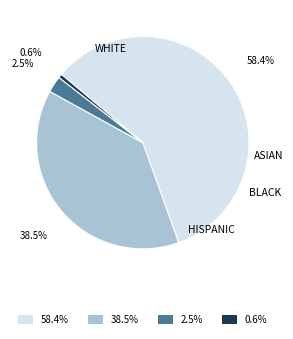

Is there any slice that represents more than half of the pie?

Yes